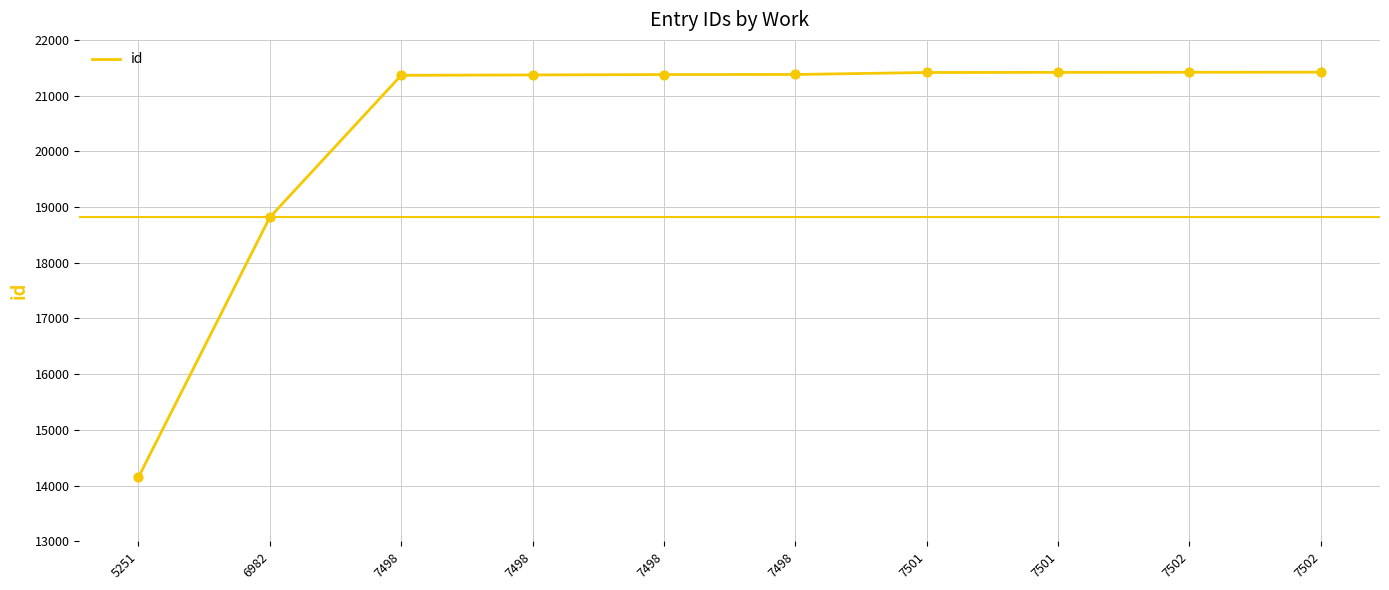

What is the ratio of the value at 6982 to the value at 7498?

0.9